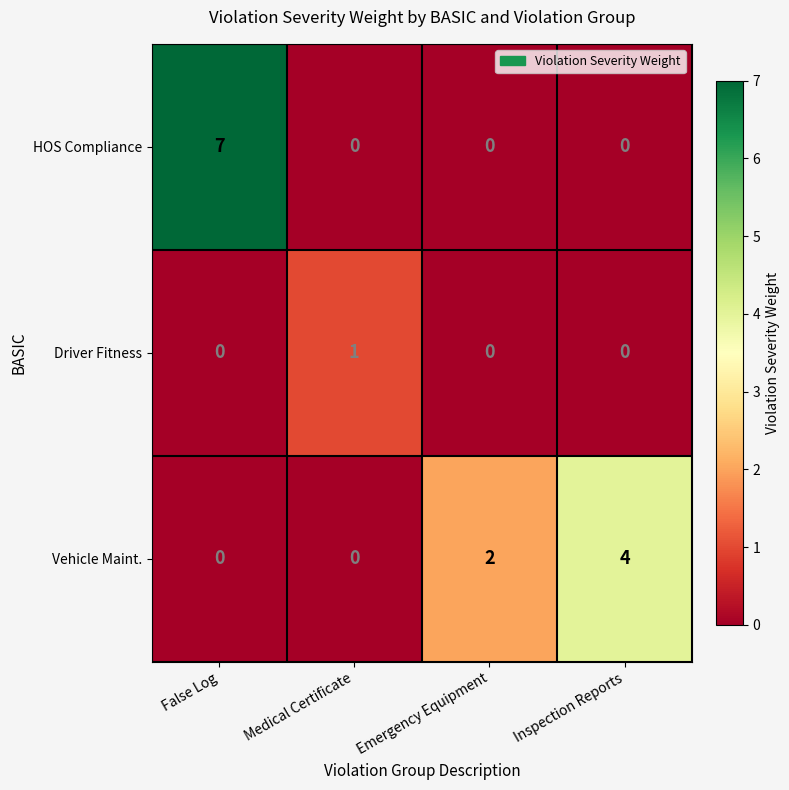

Is it true that Driver Fitness equals 0 at Medical Certificate?

False